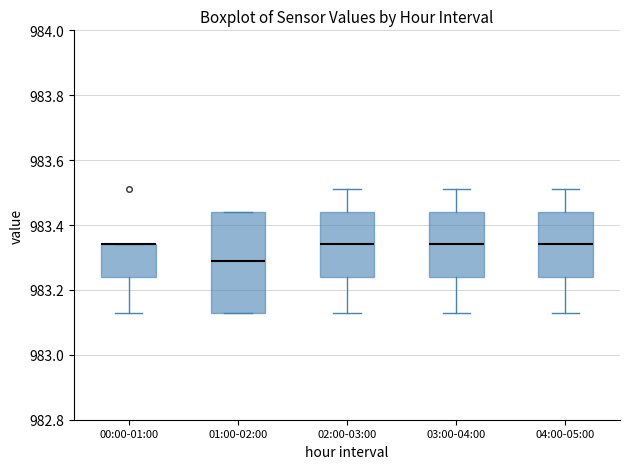

Comparing the boxes themselves (not the whiskers), which one is the tallest?

01:00-02:00